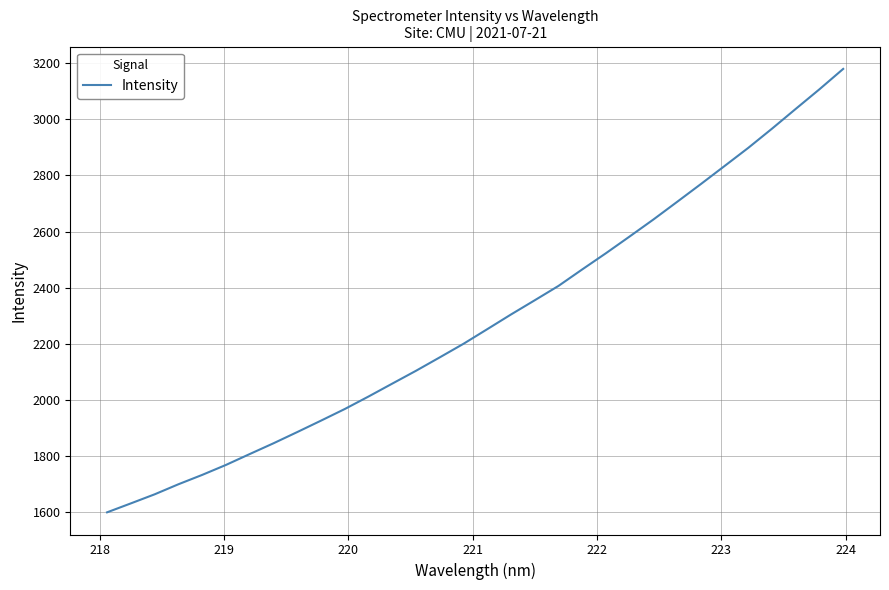

What is the smallest value displayed?

1600.1